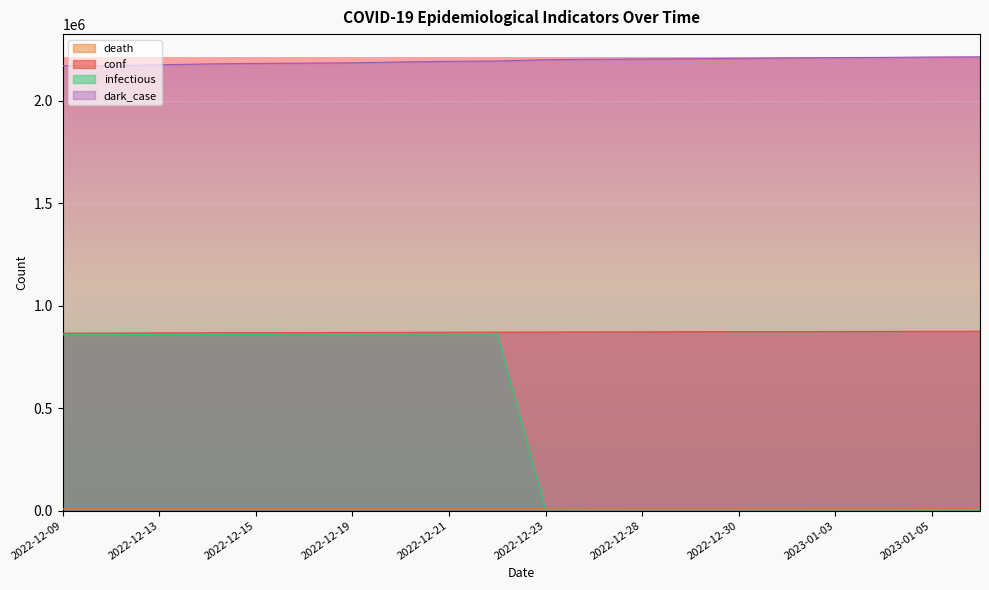

True or false: conf has a value of 872890 at 2022-12-30.

True